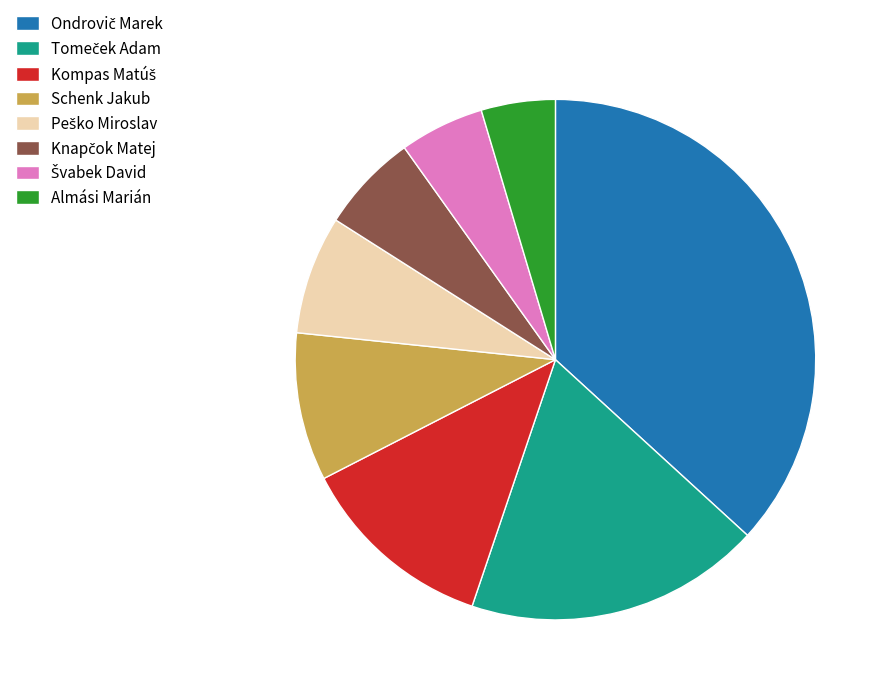

True or false: Schenk Jakub accounts for 19% of the total.

False